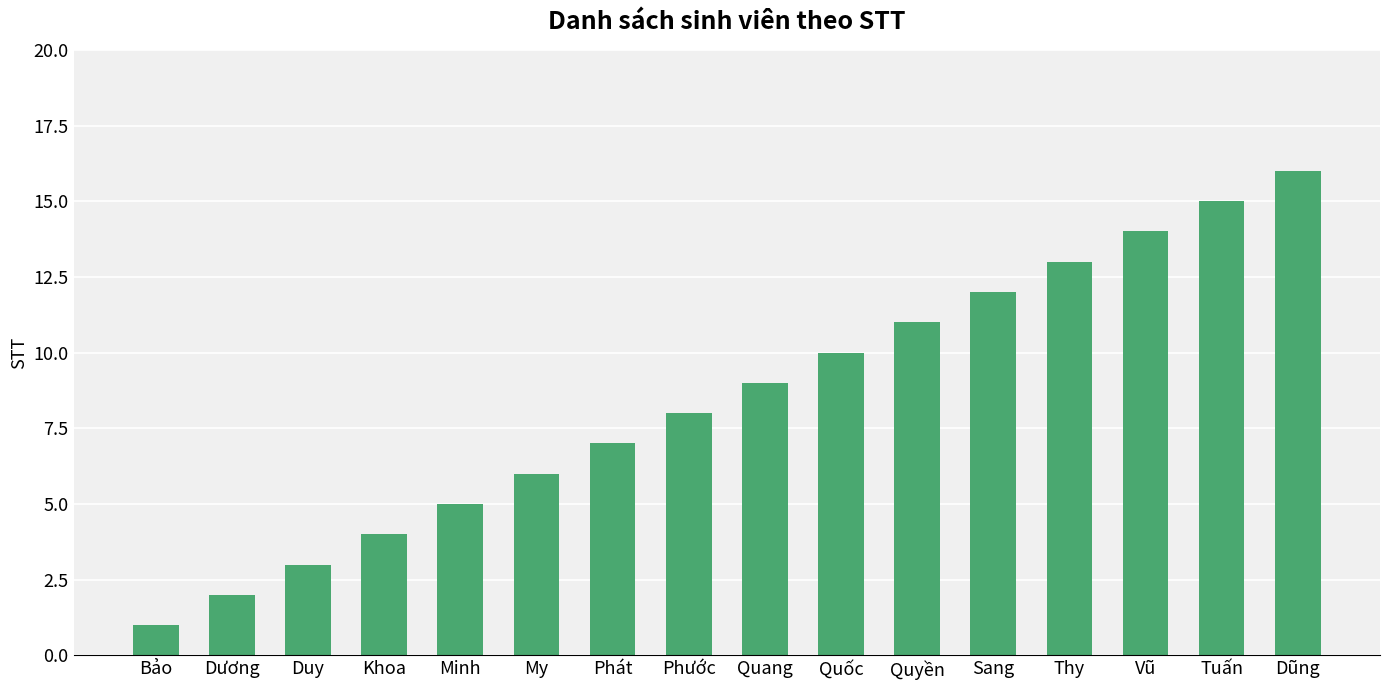

What is the label of the 4th bar from the left?

Khoa